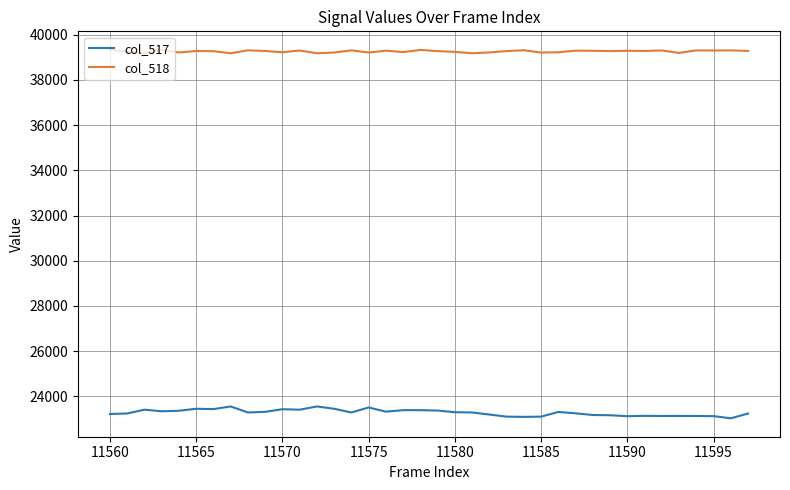

Which series has the largest range (max minus min)?

col_517